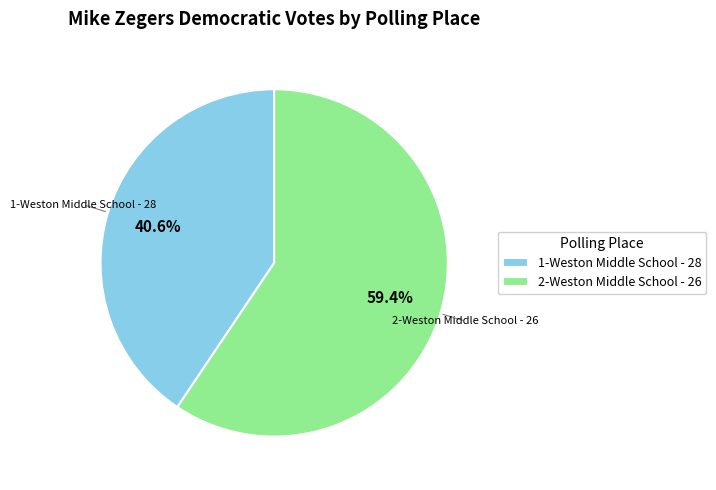

Which slice is the largest?

2-Weston Middle School - 26